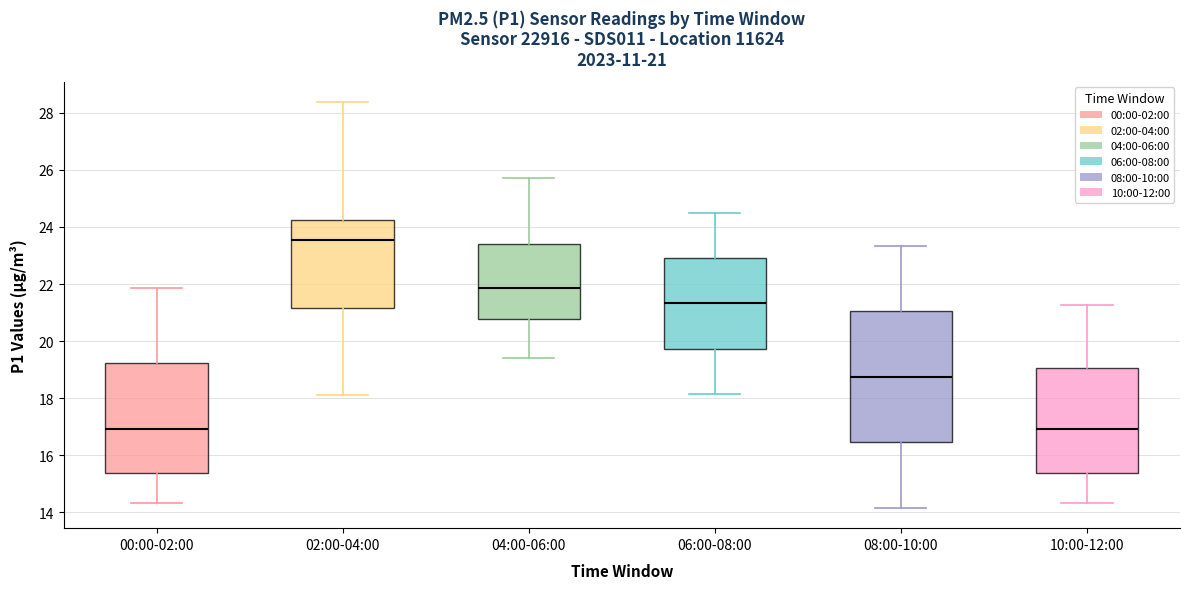

Which box is the tallest, from its lower edge to its upper edge?

08:00-10:00